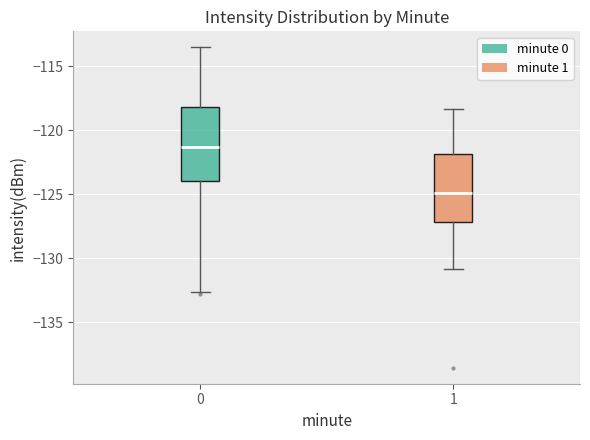

Where is the upper edge of the box at x = 0 on the y-axis? The values are not printed on the chart, so give them approximately, as read against the axis.

-118.0